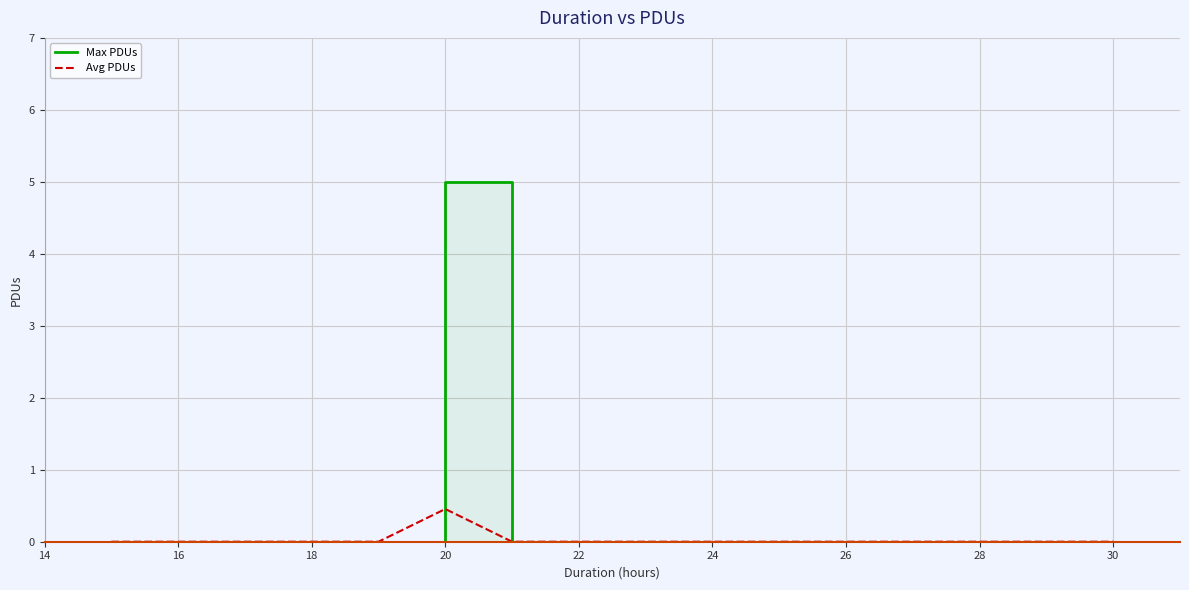

True or false: Max PDUs and Avg PDUs intersect in this chart.

False